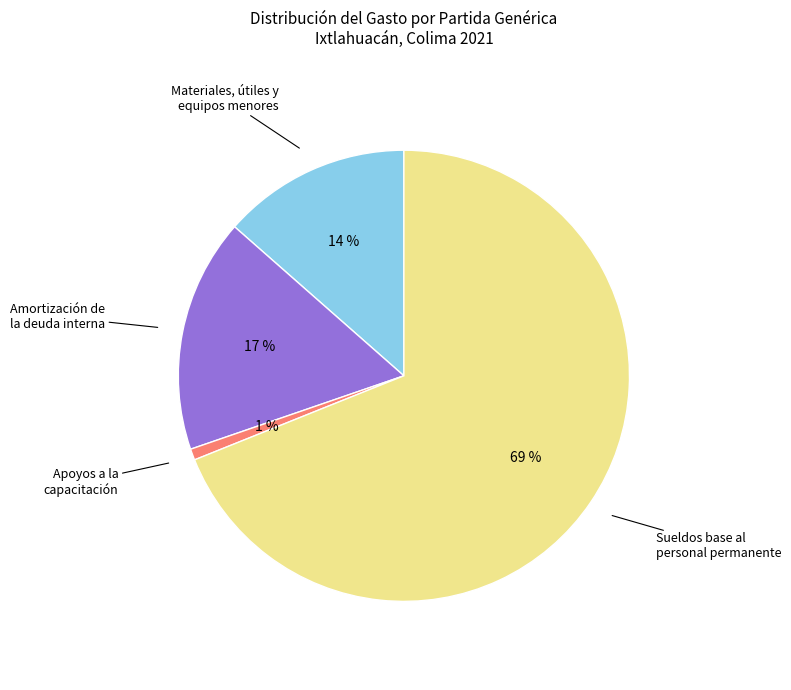

How many segments does this pie chart have?

4